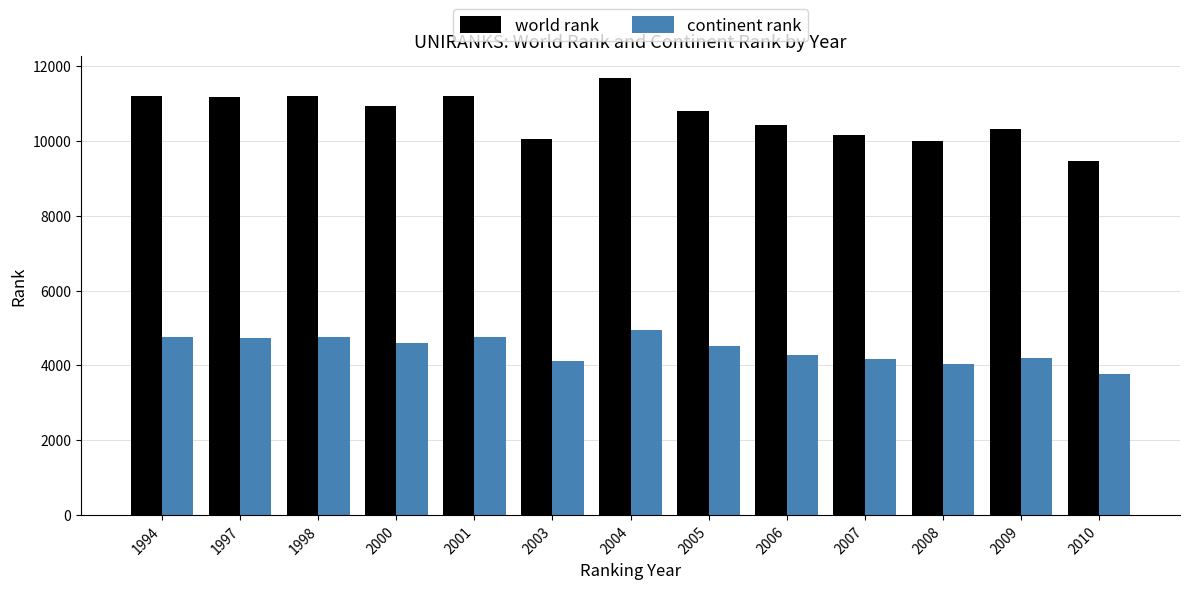

Is it true that world rank equals 10040 at 2003?

True